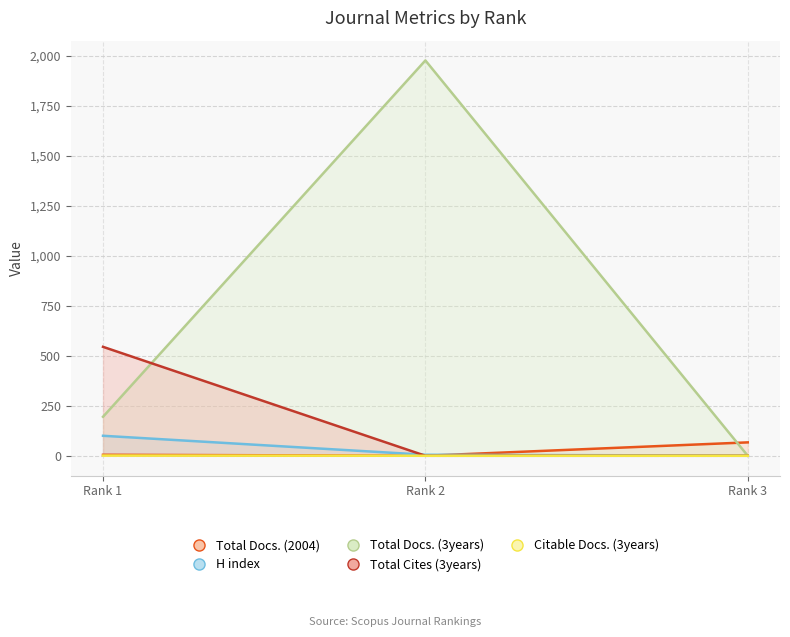

Reading right to left, transcribe all the data shown in this chart.

Total Docs. (2004): Rank 3=67	Rank 2=0	Rank 1=5
H index: Rank 3=1	Rank 2=5	Rank 1=100
Total Docs. (3years): Rank 3=0	Rank 2=1978	Rank 1=195
Total Cites (3years): Rank 3=0	Rank 2=0	Rank 1=545
Citable Docs. (3years): Rank 3=0	Rank 2=0	Rank 1=1